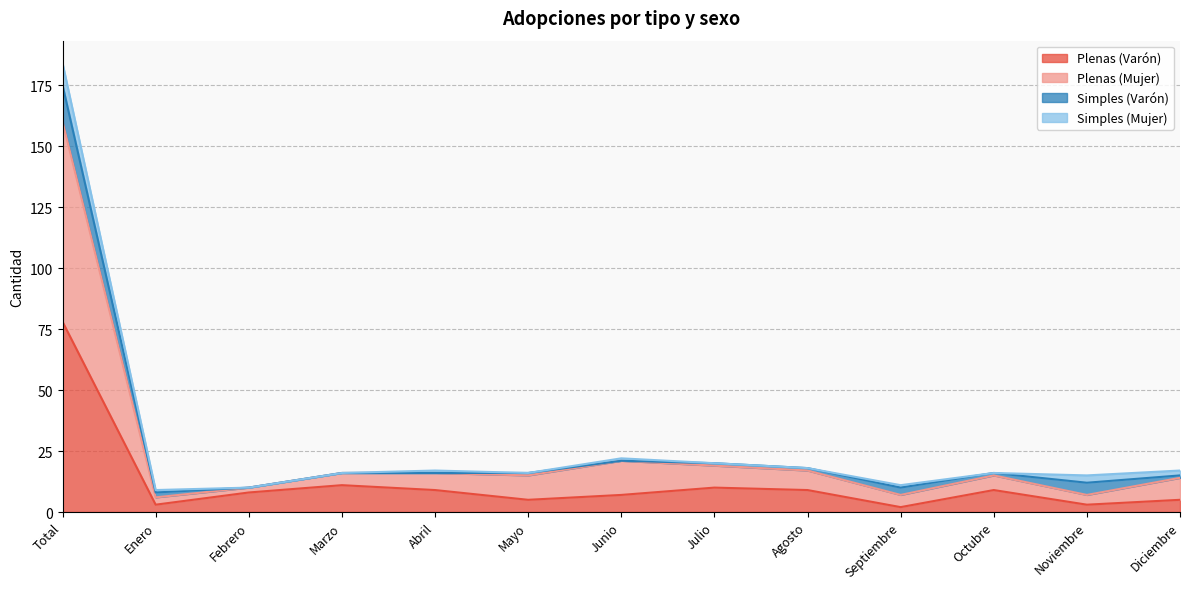

What is the highest value of the Plenas (Varón) series?

78